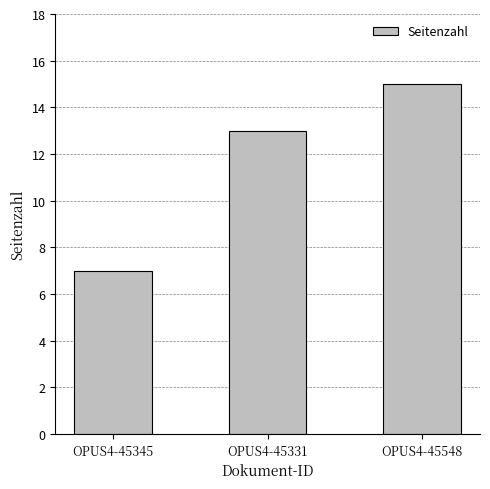

What is the ratio of the value at OPUS4-45331 to the value at OPUS4-45548?

0.9